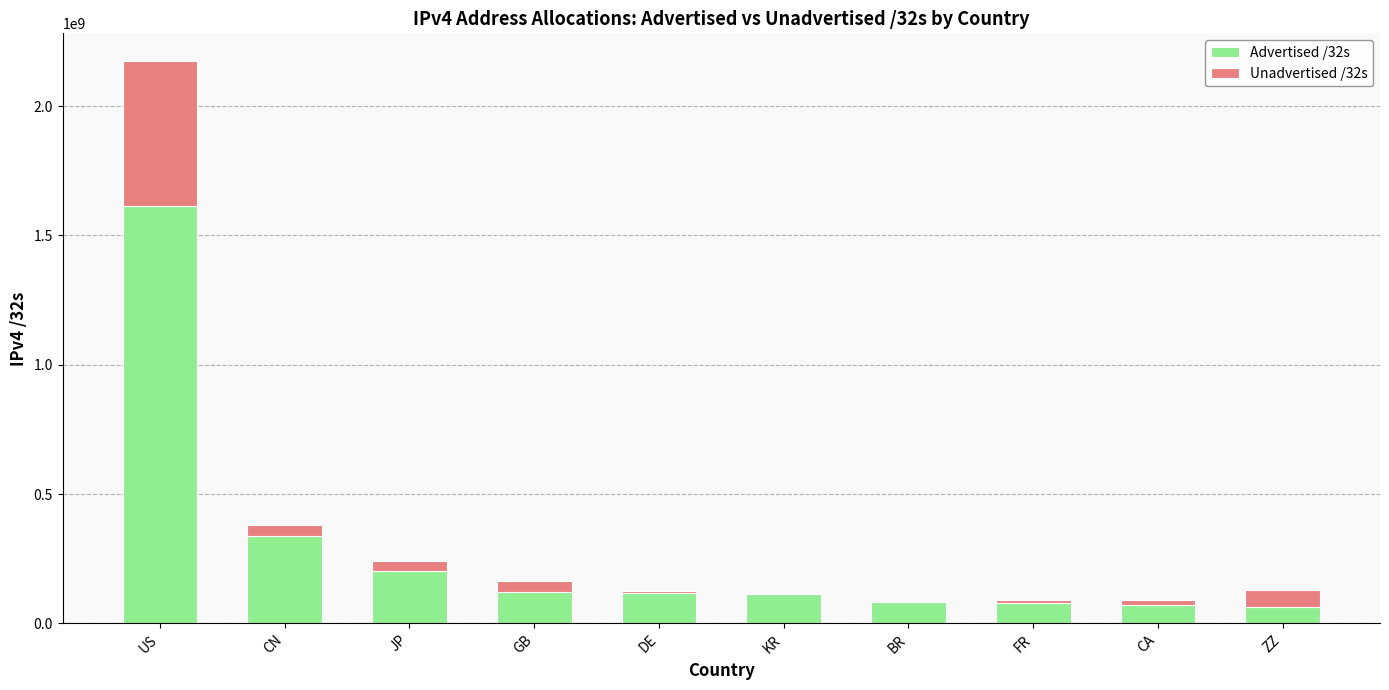

At which label does Advertised /32s reach its peak?

US